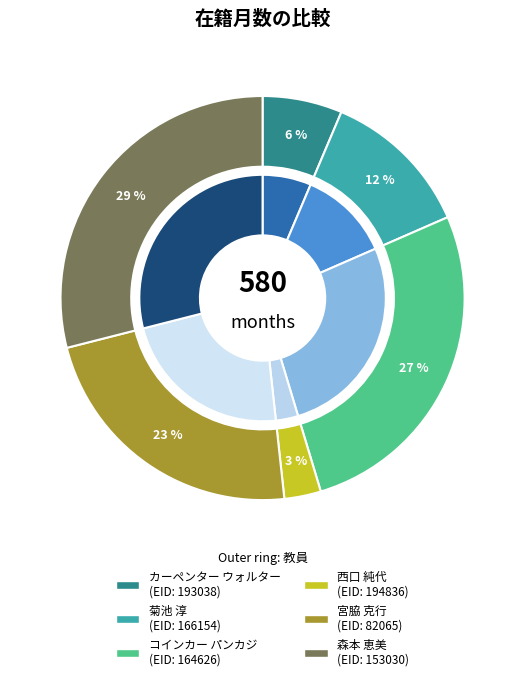

To the nearest percent, what portion does 194836 represent?

3%